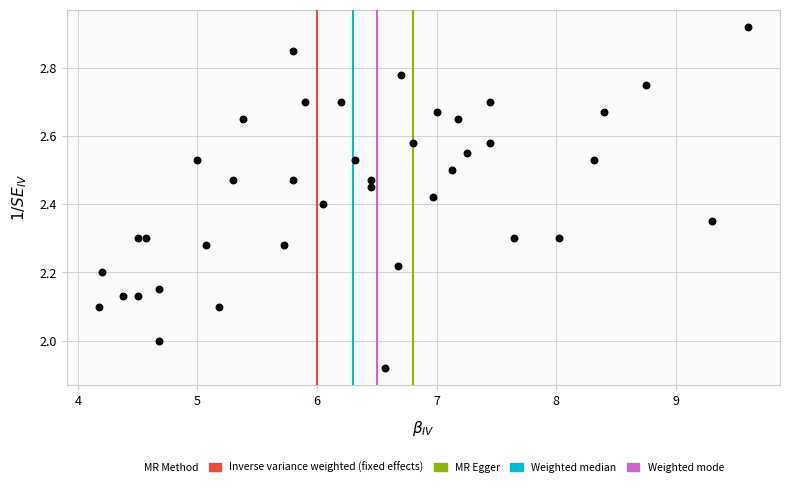

What is the range of Y values (max minus min)?

1.0